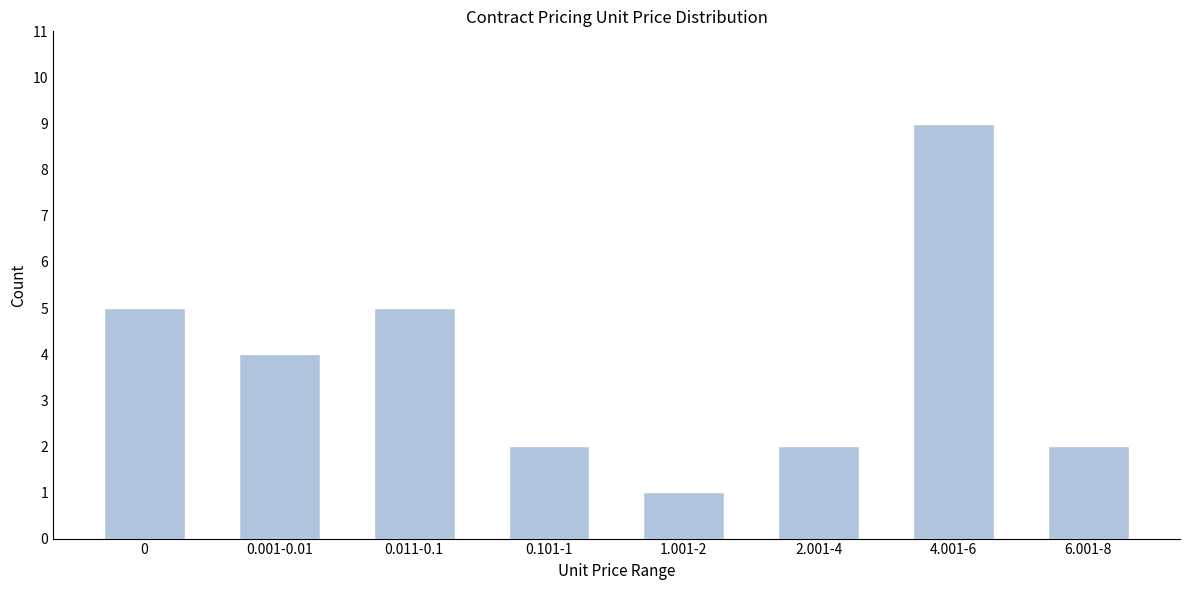

Reading left to right, extract all data points from this chart.

0=5	0.001-0.01=4	0.011-0.1=5	0.101-1=2	1.001-2=1	2.001-4=2	4.001-6=9	6.001-8=2